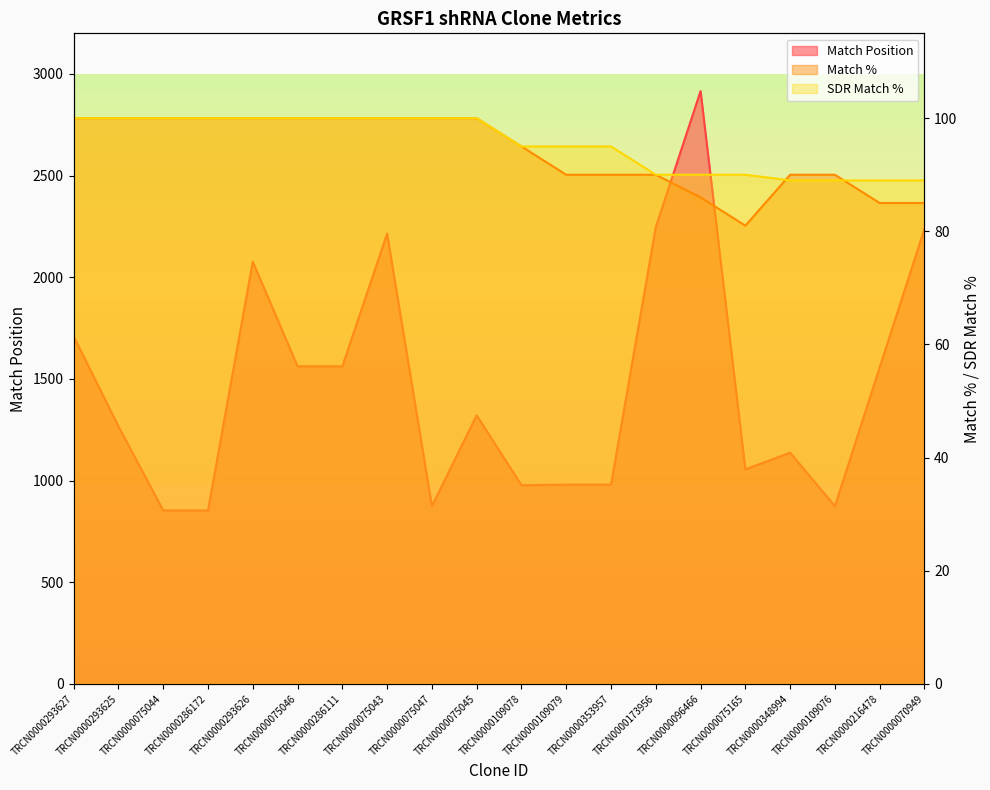

True or false: Match Position has a value of 610 at TRCN0000353957.

False